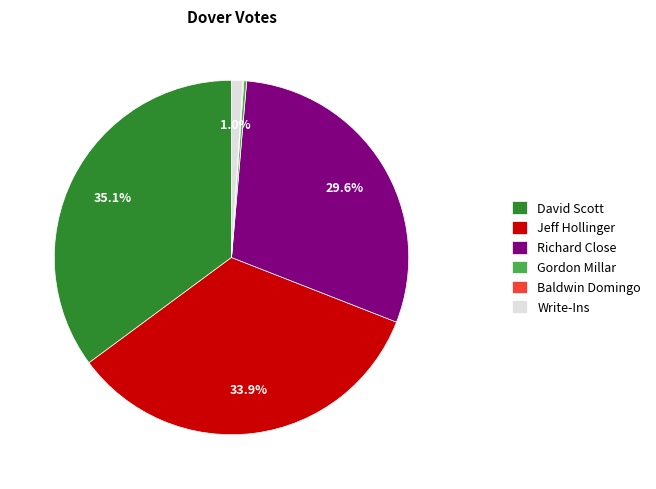

Approximately how many times larger is the value at Jeff Hollinger compared to David Scott?

1.0